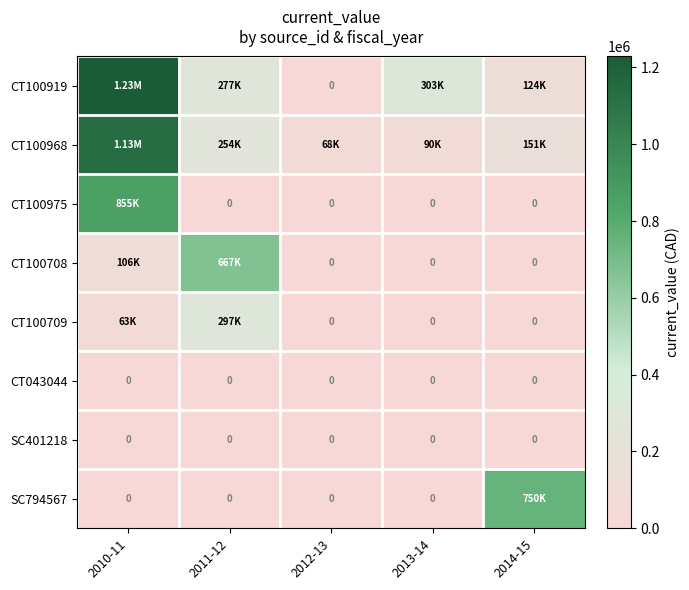

The CT100709 series shows 407290.9 at 2011-12. True or false?

False